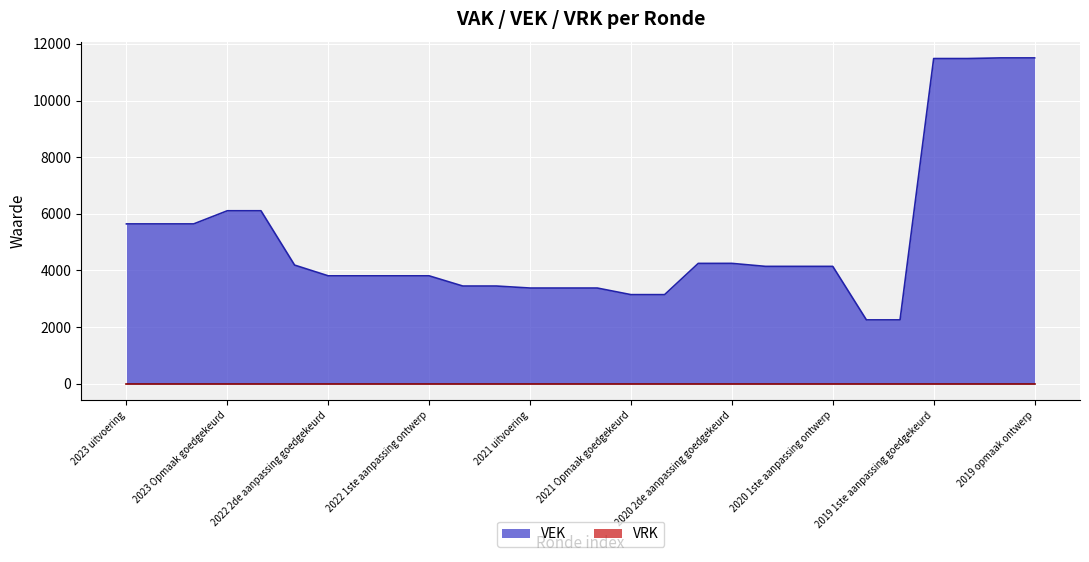

What position from the right is 2020 2de aanpassing ontwerp?

9